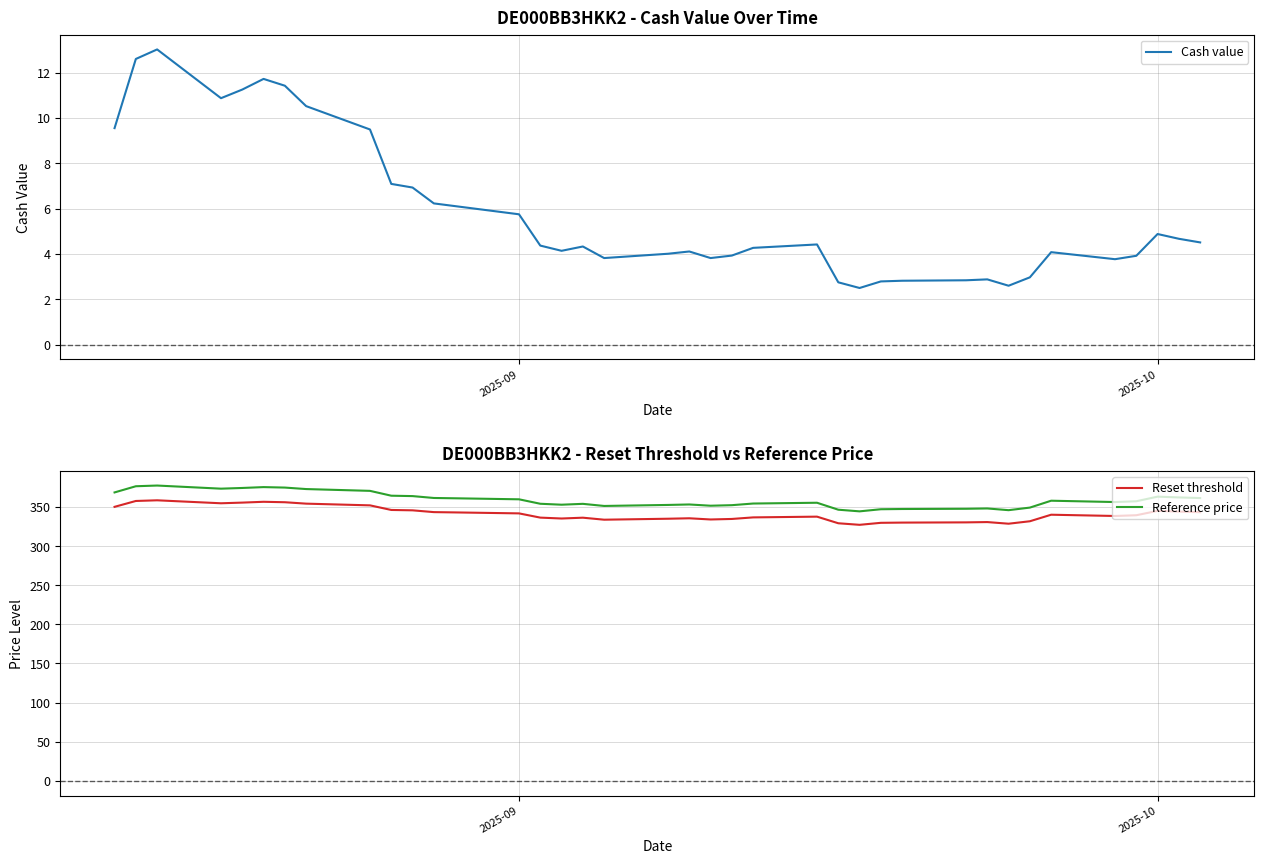

Reading left to right, list all the values displayed in this chart.

Cash value: 9.6	12.6	13.0	10.9	11.2	11.7	11.4	10.5	9.5	7.1	6.9	6.2	6.1	5.8	4.4	4.1	4.3	3.8	4.0	4.1	3.8	3.9	4.3	4.4	2.8	2.5	2.8	2.8	2.8	2.9	2.6	3.0	4.1	3.8	3.9	4.9	4.7	4.5
Reset threshold: 350.3	357.8	358.6	354.8	355.7	356.7	356.2	354.4	352.2	346.3	345.8	343.5	343.1	341.9	336.5	335.4	336.4	333.8	335.1	335.6	334.1	334.8	336.8	337.7	329.3	327.3	329.8	330.1	330.4	330.8	328.7	331.8	340.2	338.6	339.5	345.1	344.2	343.4
Reference price: 368.7	376.6	377.5	373.5	374.4	375.5	374.9	373.0	370.7	364.5	364.0	361.6	361.2	359.9	354.2	353.0	354.1	351.4	352.7	353.3	351.7	352.4	354.5	355.5	346.6	344.5	347.2	347.5	347.8	348.2	346.0	349.3	358.1	356.4	357.4	363.3	362.3	361.5